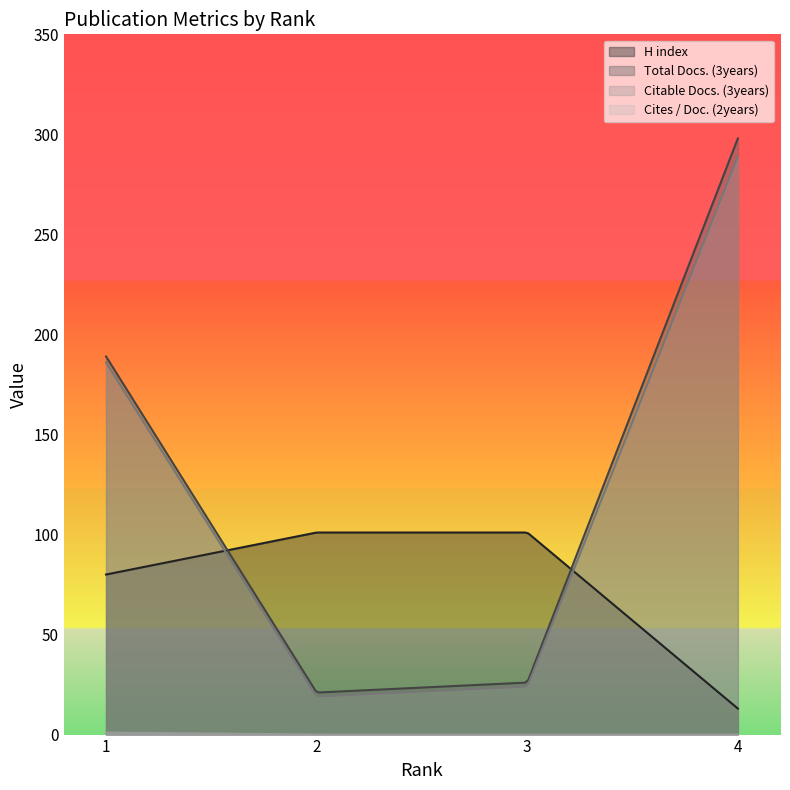

True or false: Cites / Doc. (2years) and Citable Docs. (3years) intersect in this chart.

False